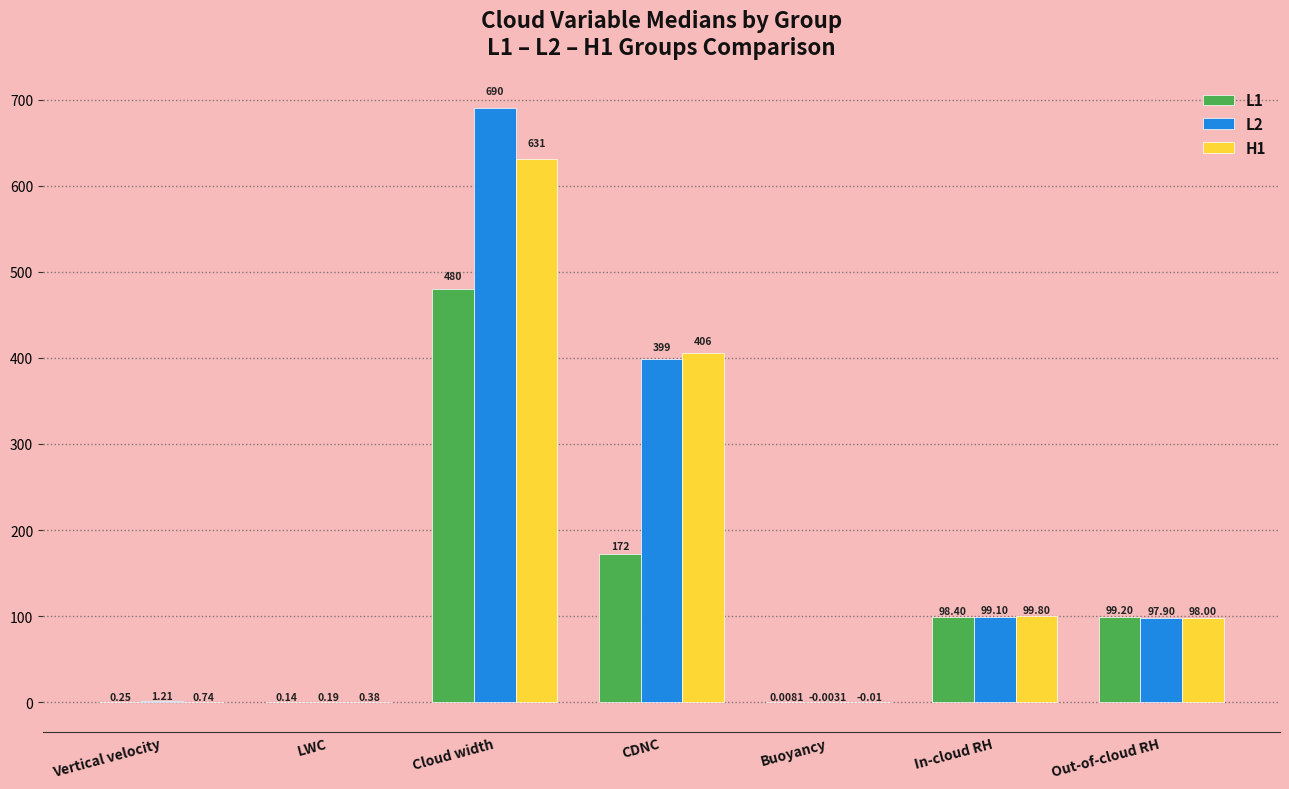

Which category has the highest value in the L1 series?

Cloud width